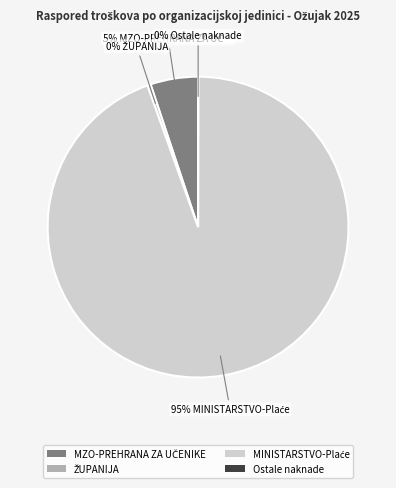

Does any single category account for the majority?

Yes